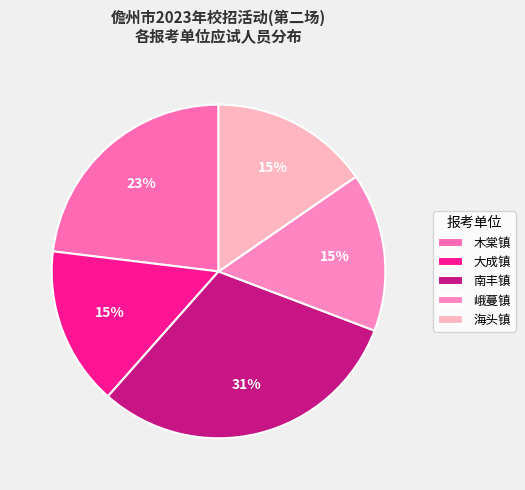

Count the number of slices in the pie.

5